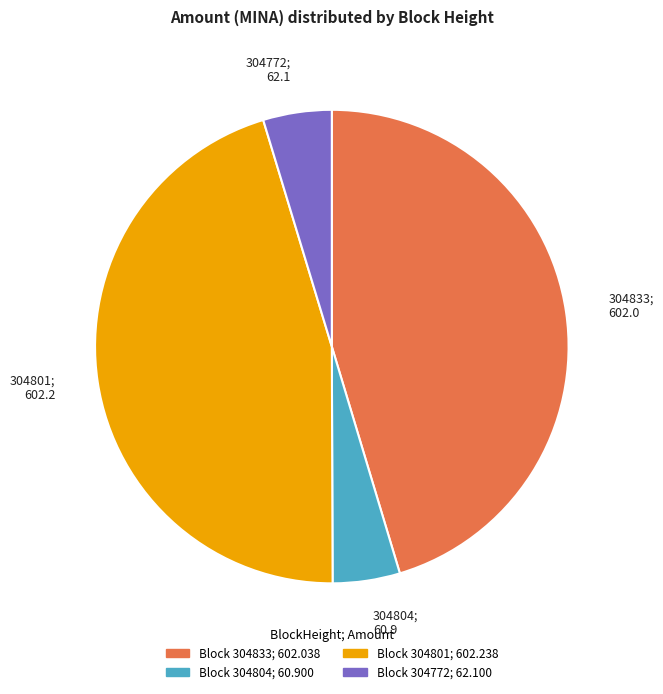

Is it true that 304801; 602.2 is 52% of the pie?

False